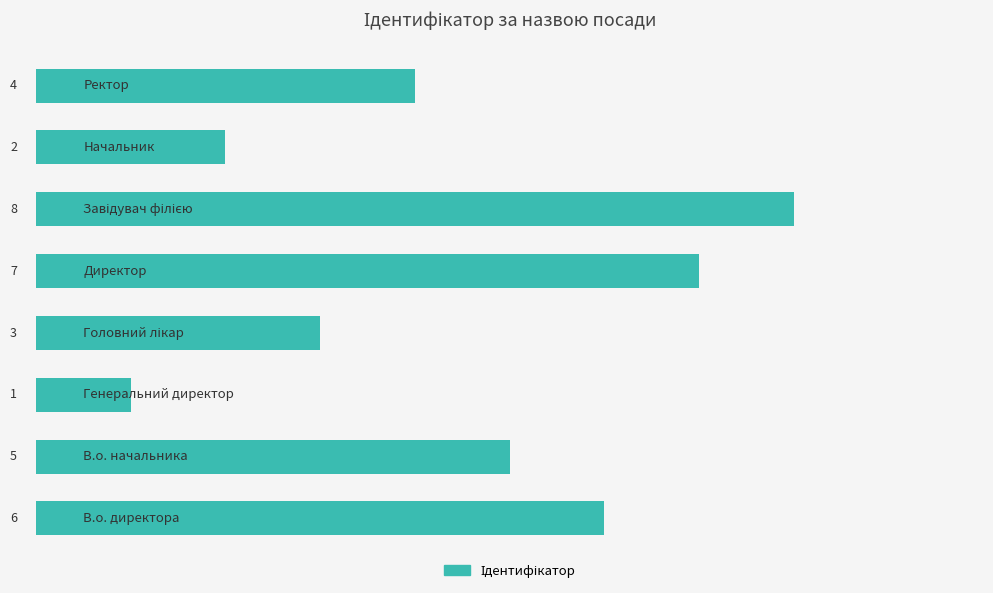

What is the sum of all values?

36